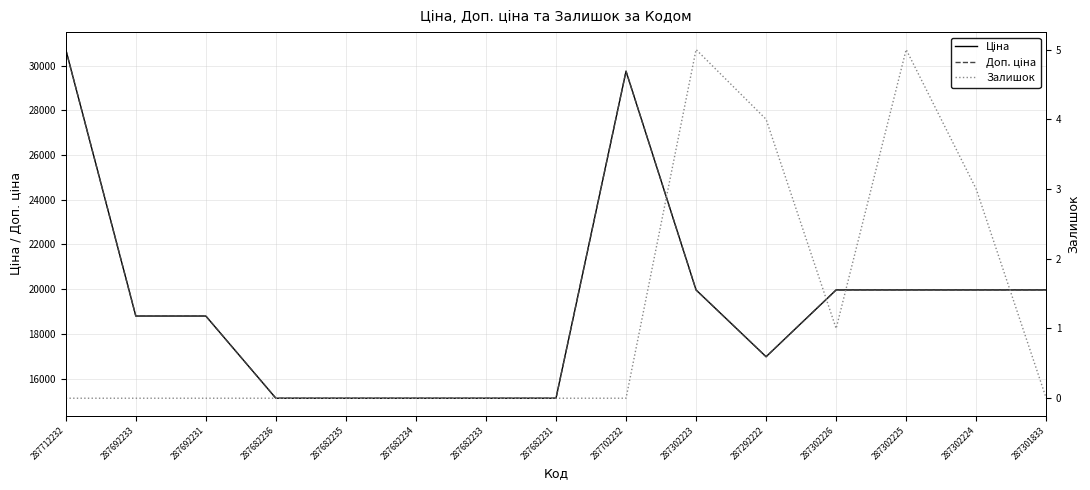

What is the label of the 14th point from the right?

287692233